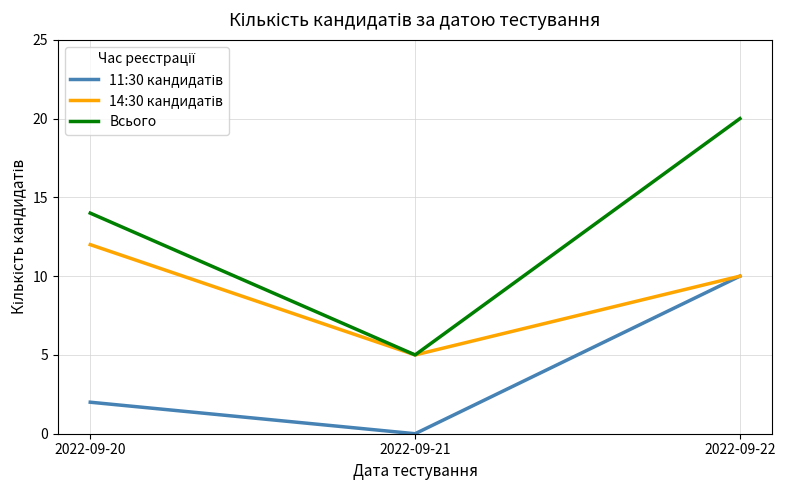

What is the total value across all series at 2022-09-22?

40